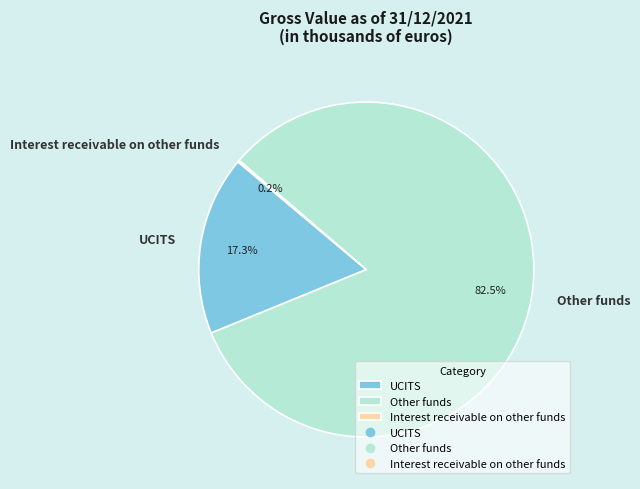

What is the largest slice in the pie chart?

Other funds